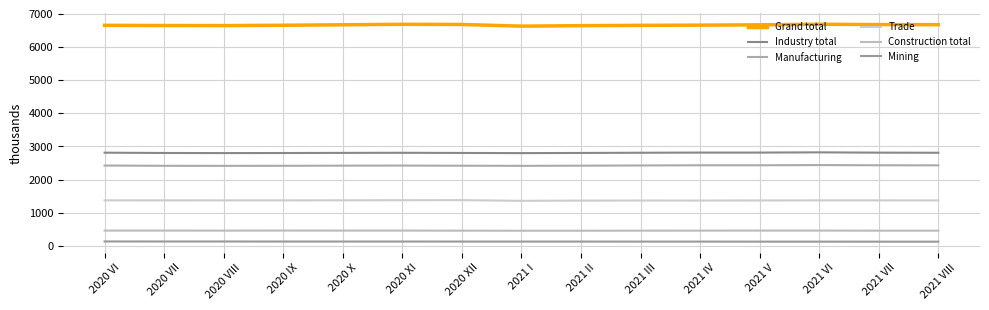

The value of Construction total at 2021 VIII is 787. True or false?

False